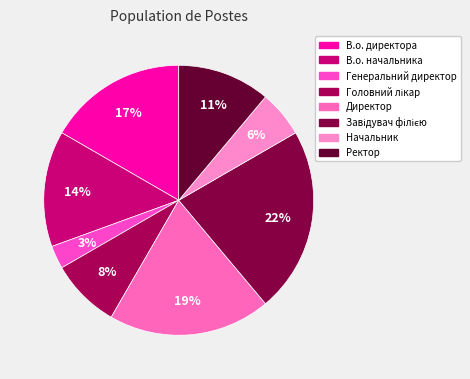

How many segments does this pie chart have?

8